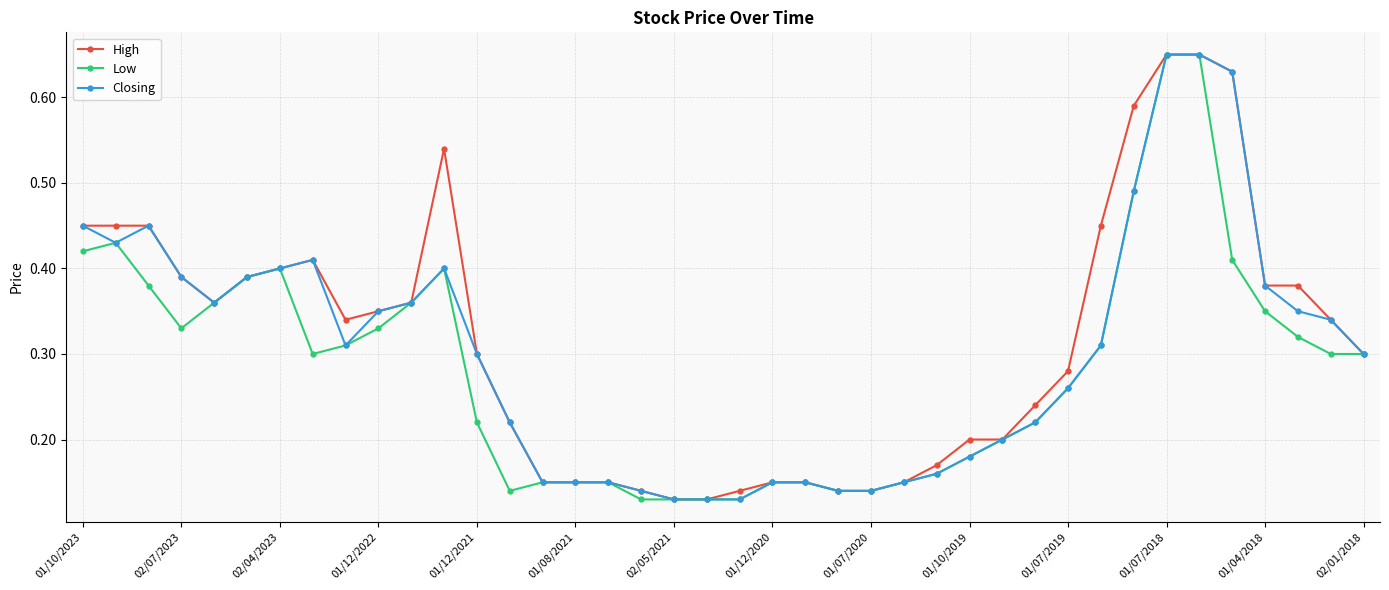

Count the Low values in the range 0 to 1.

40